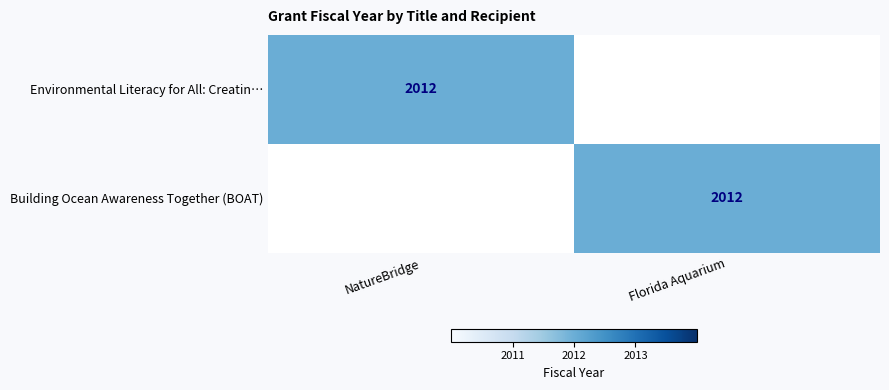

The value of Building Ocean Awareness Together (BOAT) at Florida Aquarium is 2976. True or false?

False